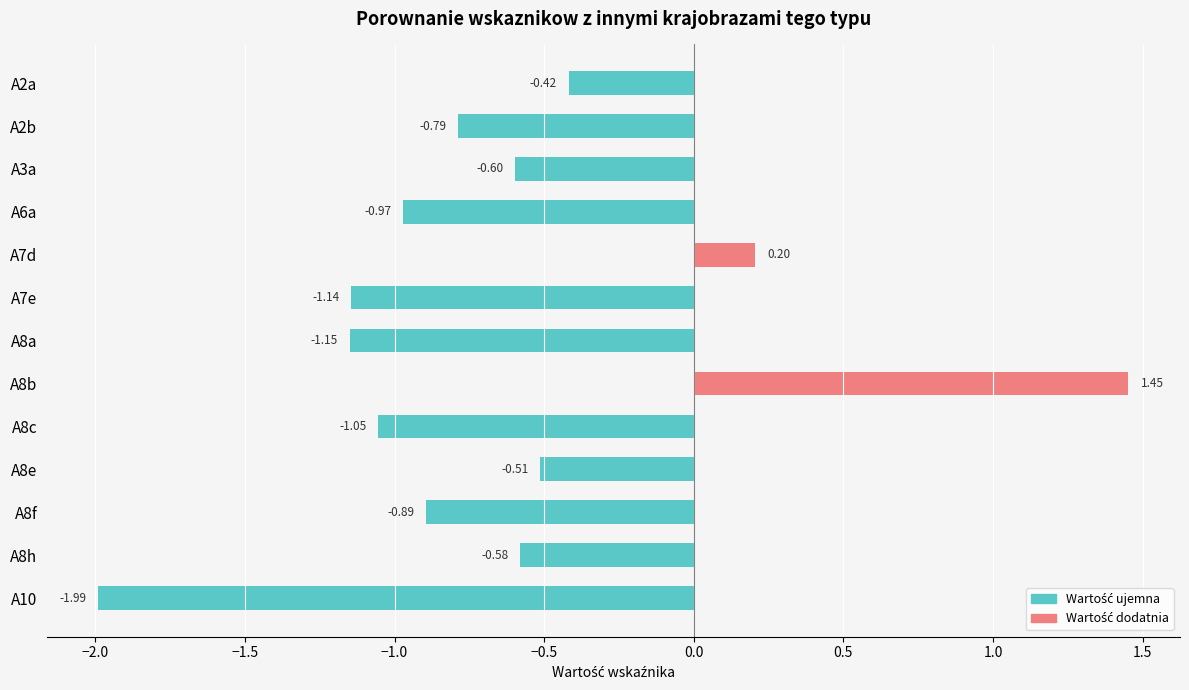

What is the sum of the values at A10 and A2b?

-2.8